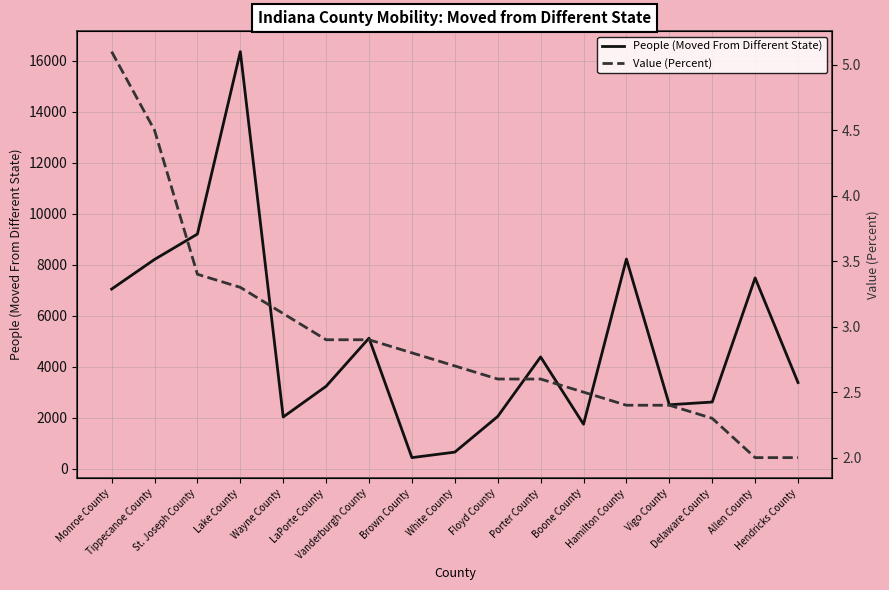

In People (Moved From Different State), how many points are higher than both neighbors (excluding endpoints)?

5